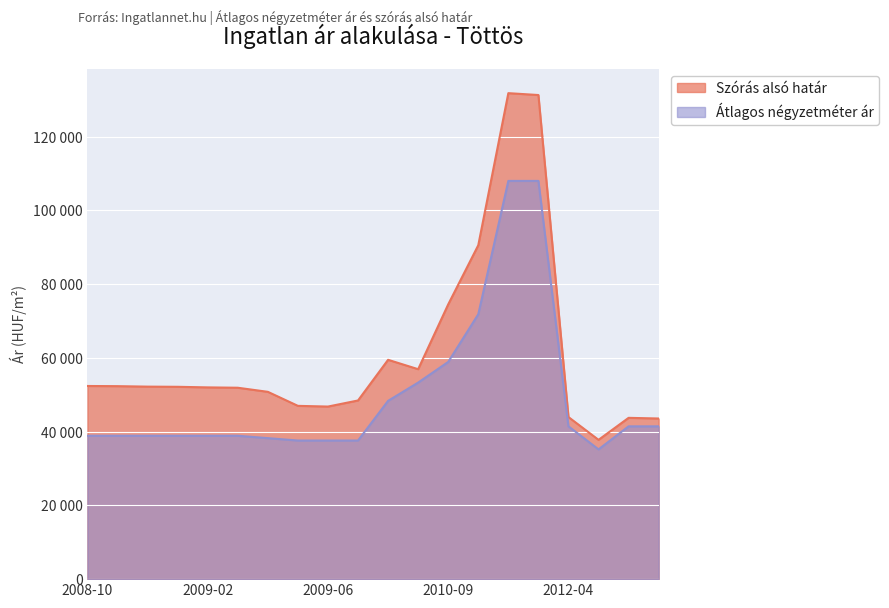

Which category has the lowest value in the Átlagos négyzetméter ár series?

2012-05